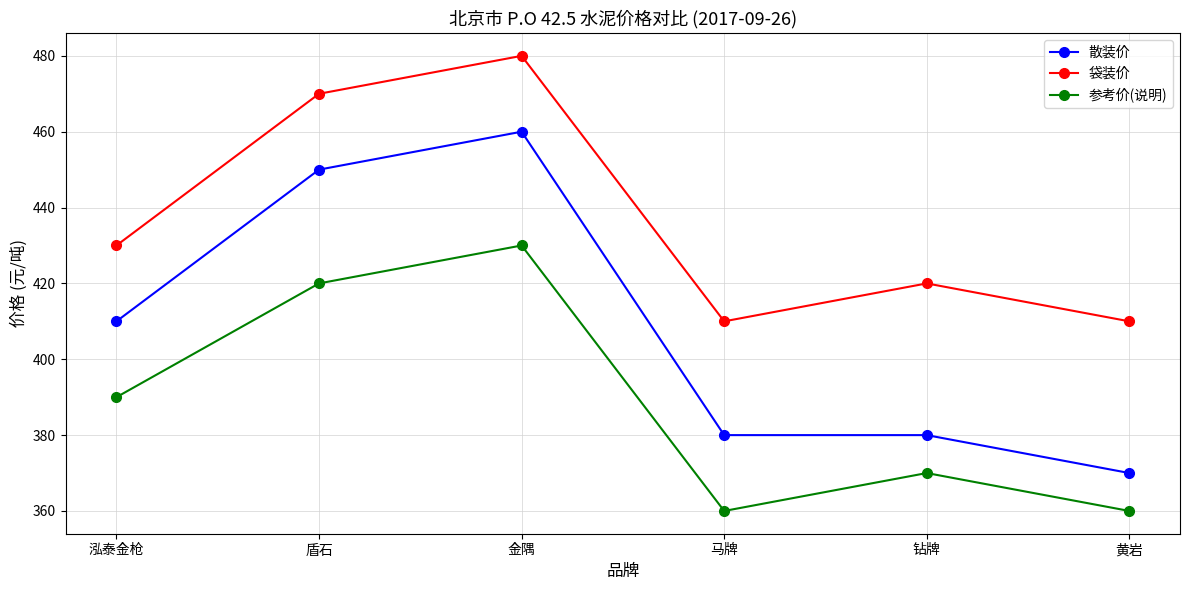

True or false: 袋装价 and 参考价(说明) cross at least once.

False